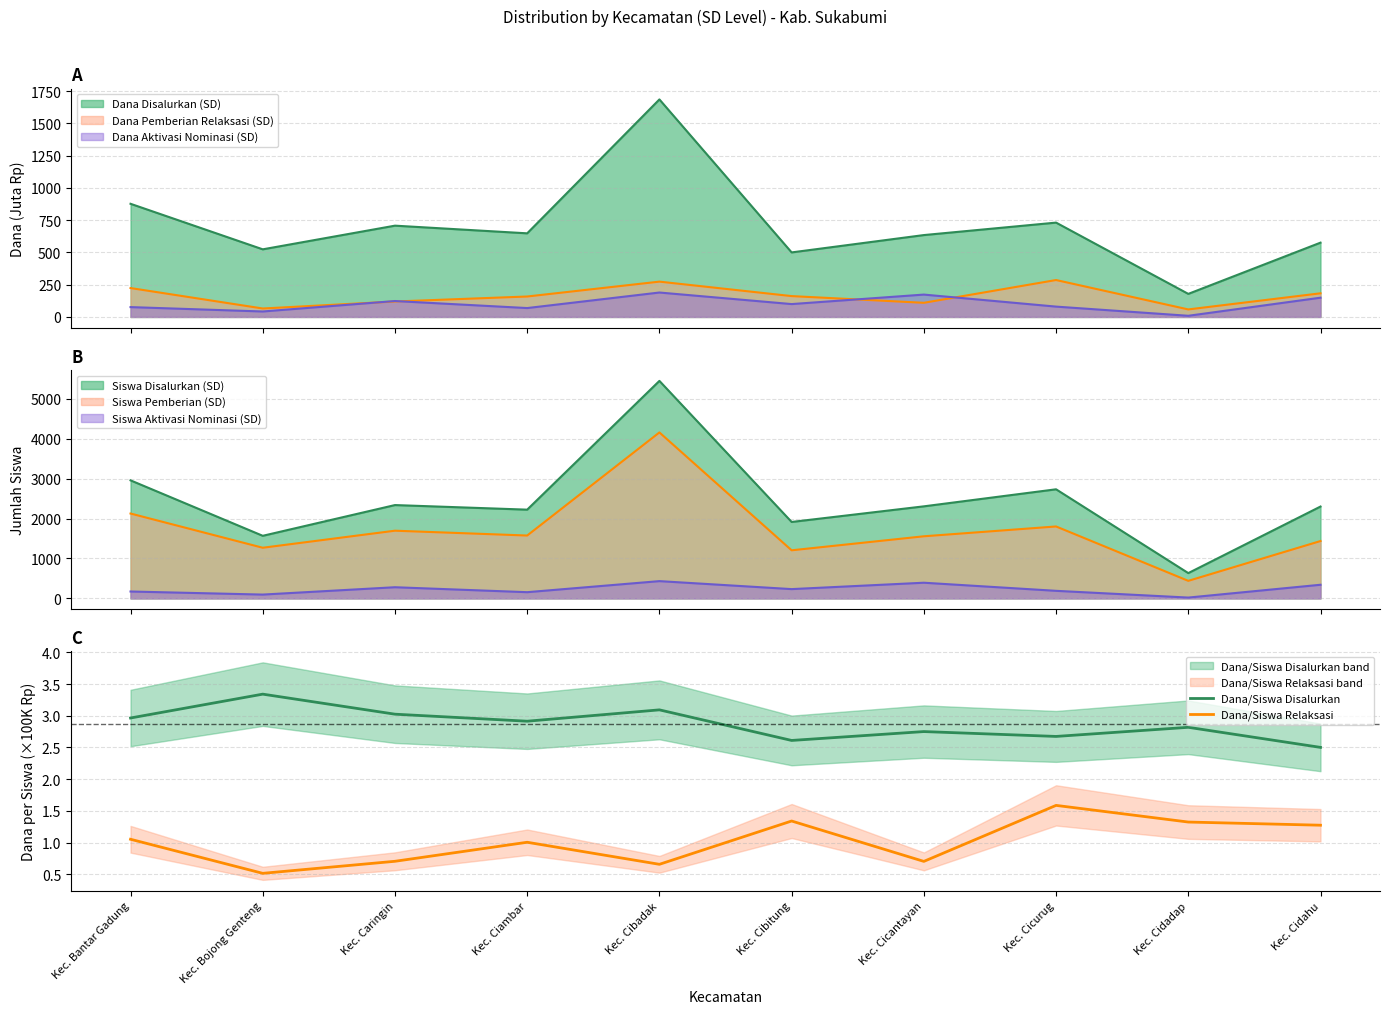

True or false: Dana/Siswa Relaksasi and Dana/Siswa Disalurkan intersect in this chart.

False